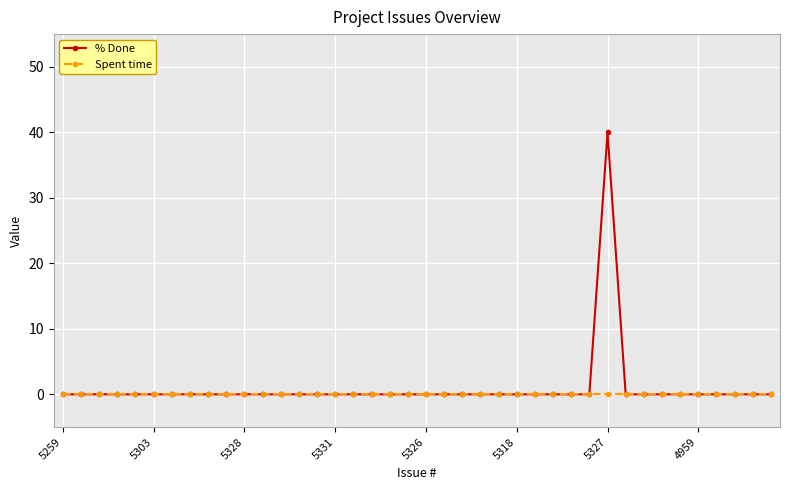

Is this an area chart (filled region under the line)?

No